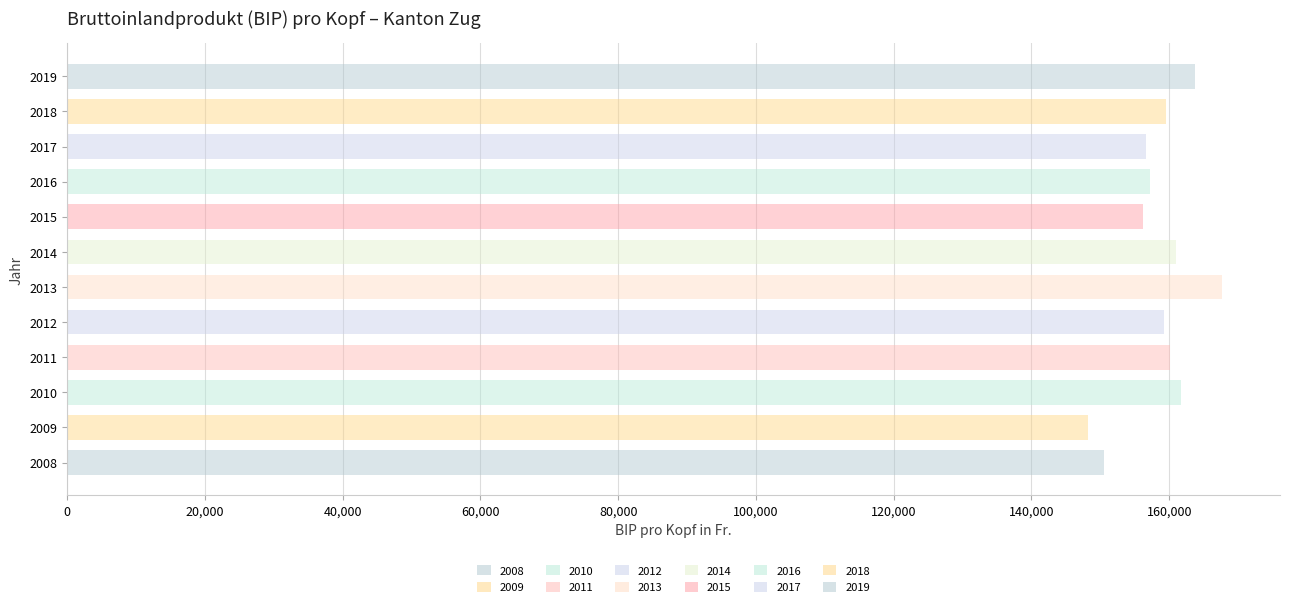

Rank the categories by value from highest to lowest.

2013, 2019, 2010, 2014, 2011, 2018, 2012, 2016, 2017, 2015, 2008, 2009